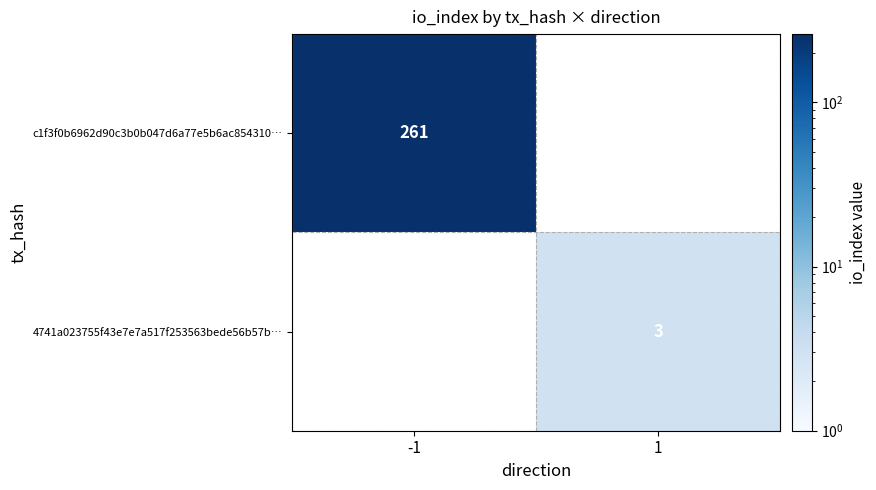

True or false: c1f3f0b6962d90c3b0b047d6a77e5b6ac854310… has a value of 261 at -1.

True